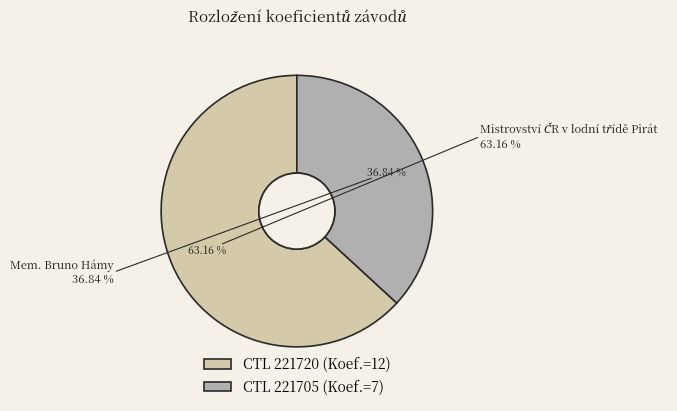

Count the number of slices in the pie.

2